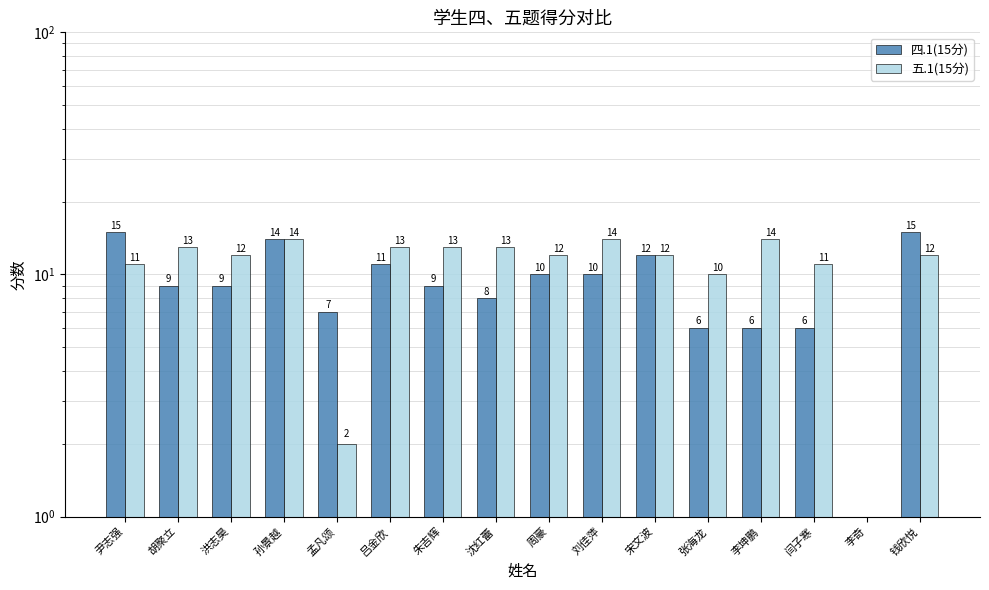

At which label does 五.1(15分) first exceed 12?

胡聚立